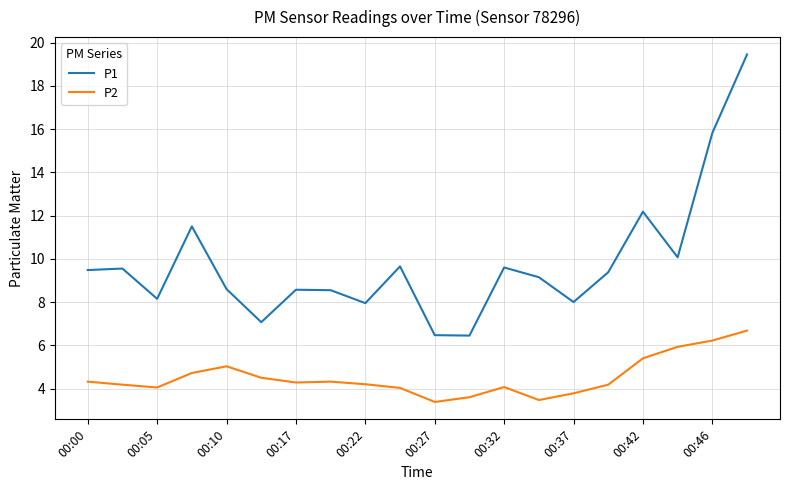

True or false: P2 and P1 intersect in this chart.

False